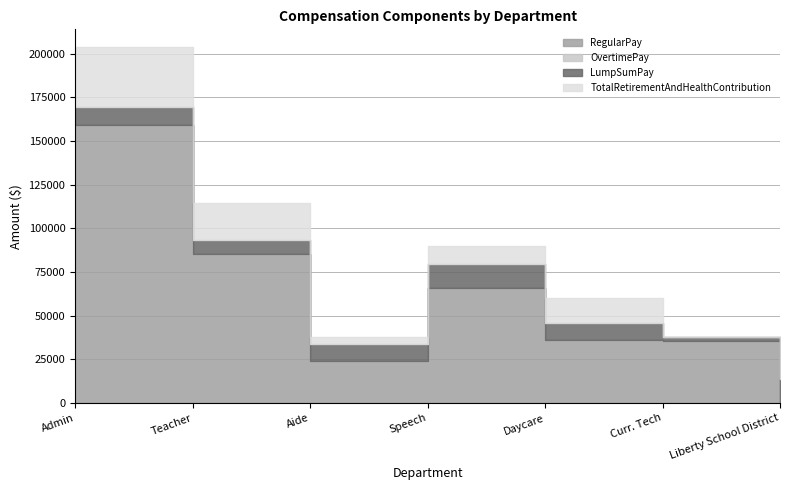

True or false: OvertimePay and LumpSumPay cross at least once.

False